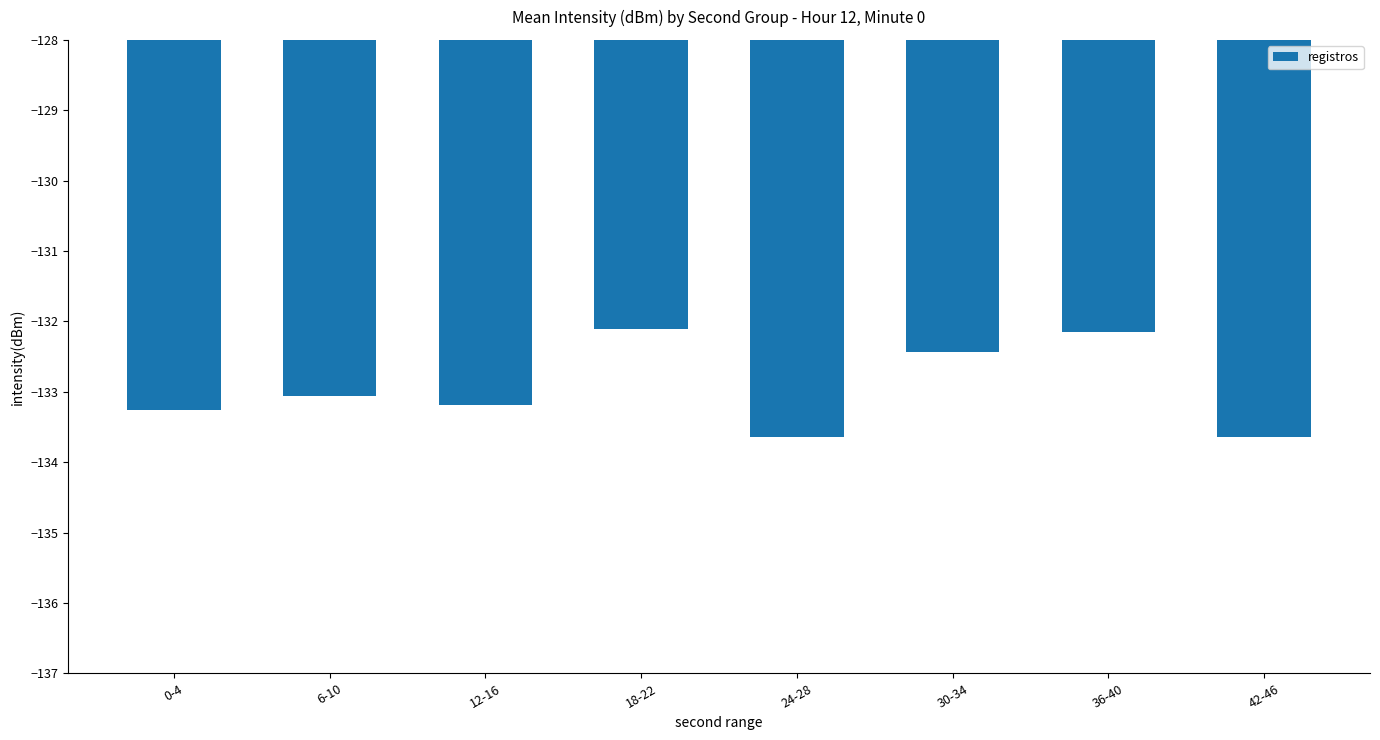

Does the chart contain any negative values?

Yes